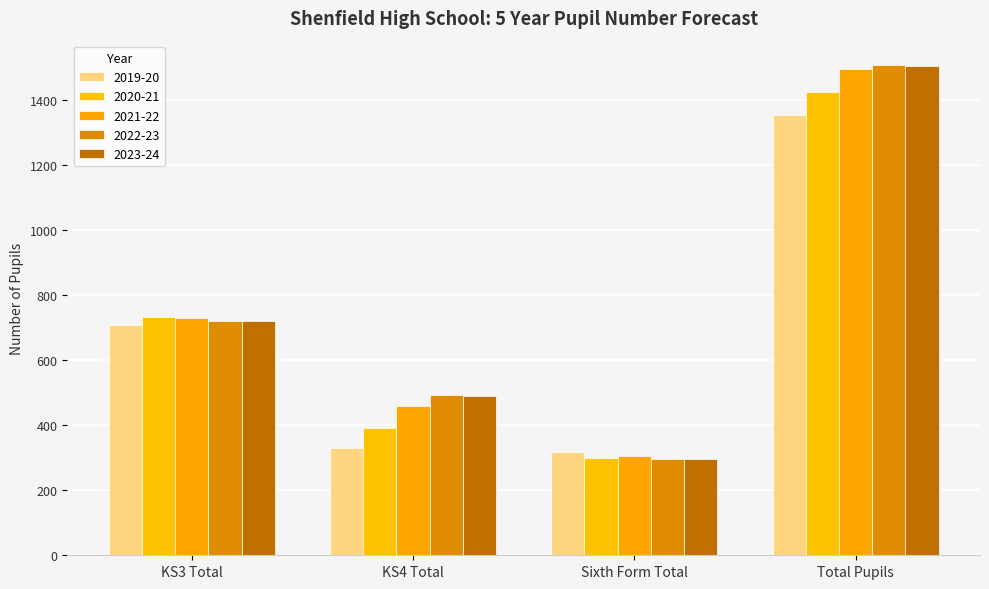

What is the total value across all series at KS4 Total?

2160